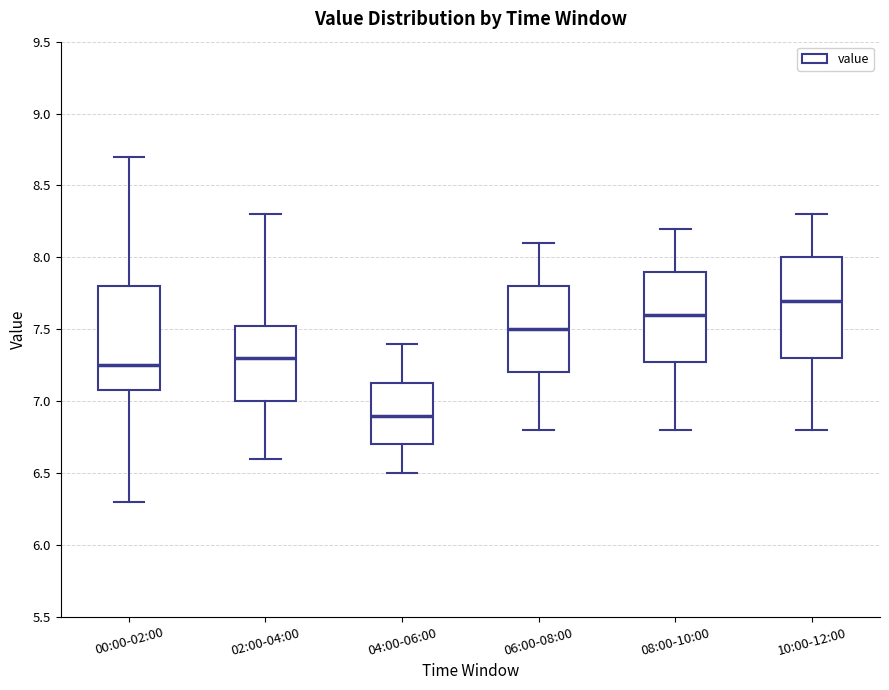

Reading left to right, transcribe this box plot: for each box, give where its median line is, the range the box spans, and where its two whiskers end, as read against the y-axis. The values are not printed on the chart, so give them approximately, as read against the axis.

00:00-02:00: median 7.25, box 7.10 to 7.80, whiskers 6.30 to 8.70
02:00-04:00: median 7.30, box 7.00 to 7.55, whiskers 6.60 to 8.30
04:00-06:00: median 6.90, box 6.70 to 7.15, whiskers 6.50 to 7.40
06:00-08:00: median 7.50, box 7.20 to 7.80, whiskers 6.80 to 8.10
08:00-10:00: median 7.60, box 7.30 to 7.90, whiskers 6.80 to 8.20
10:00-12:00: median 7.70, box 7.30 to 8.00, whiskers 6.80 to 8.30